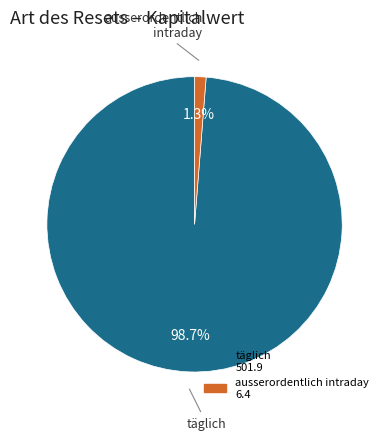

What is the smallest slice in the pie chart?

ausserordentlich intraday